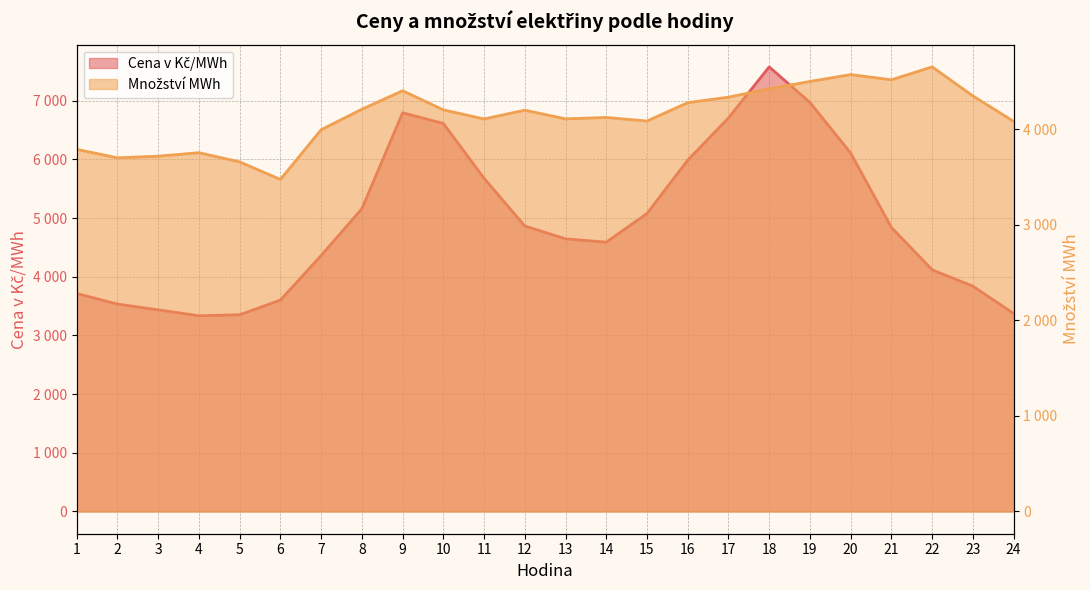

Rank the categories by Množství MWh value from highest to lowest.

22, 20, 21, 19, 18, 9, 23, 17, 16, 8, 10, 12, 14, 13, 11, 15, 24, 7, 1, 4, 3, 2, 5, 6